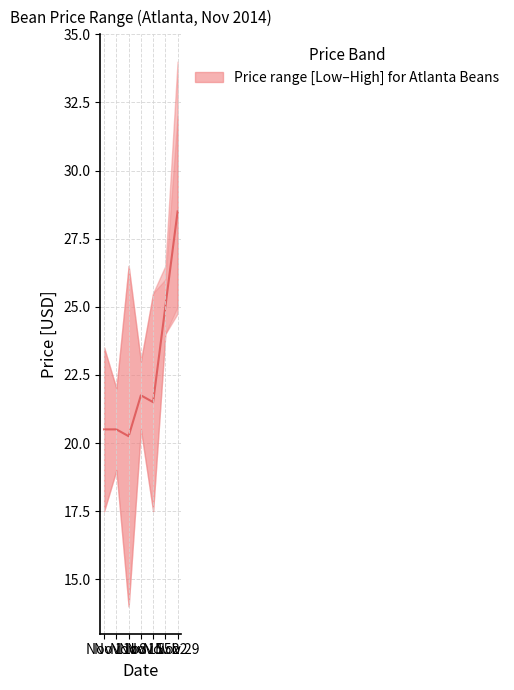

True or false: the data shows 21.8 at Nov 15.

True